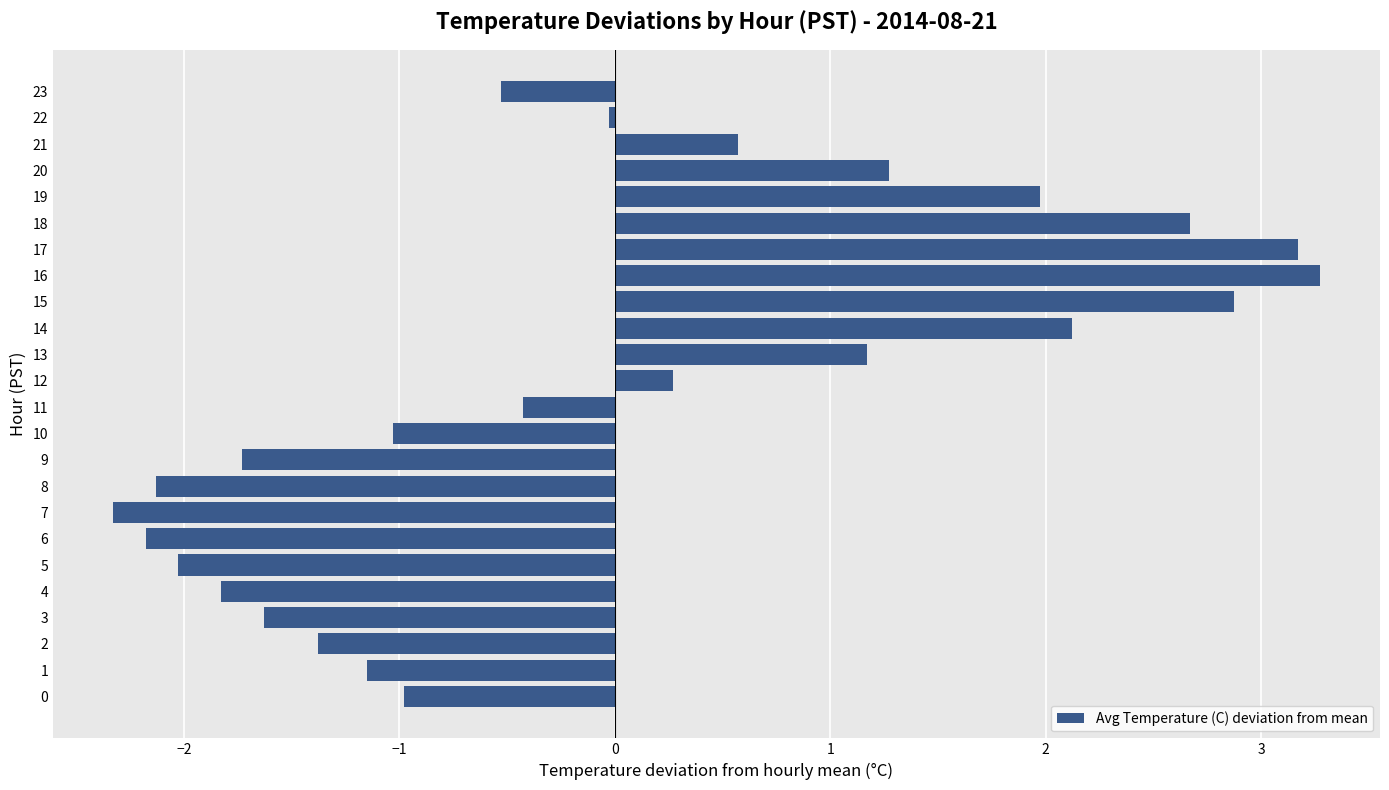

What is the difference between the second highest and minimum values?

5.5